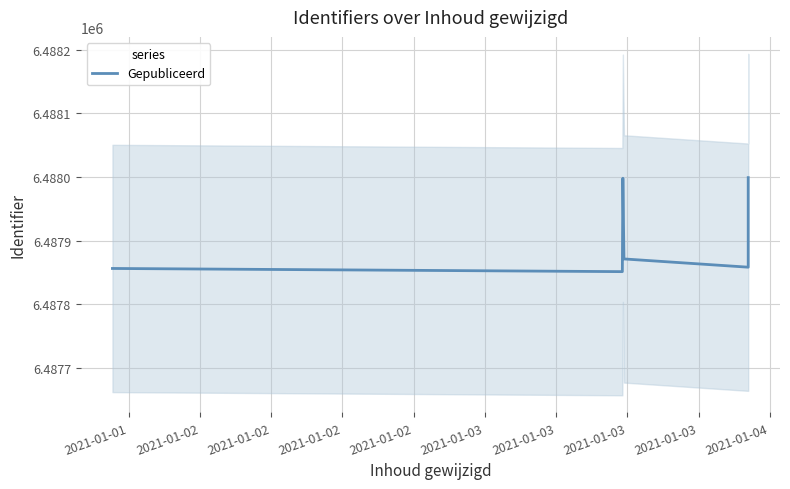

Reading left to right, what are all the values shown in this chart?

6487856	6487851	6487998	6487871	6487858	6487999